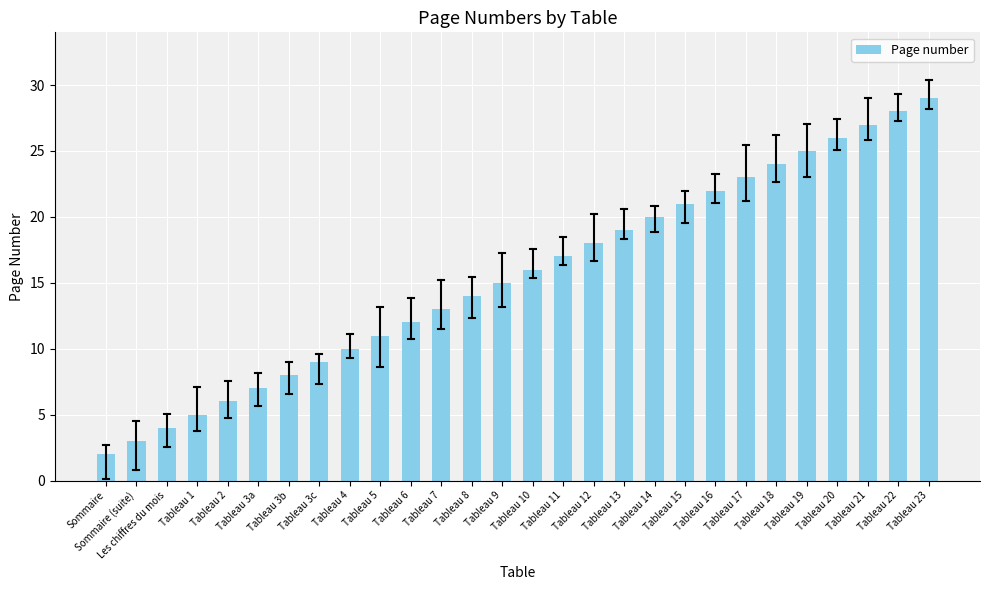

What is the sum of the values at Tableau 16 and Tableau 3b?

30